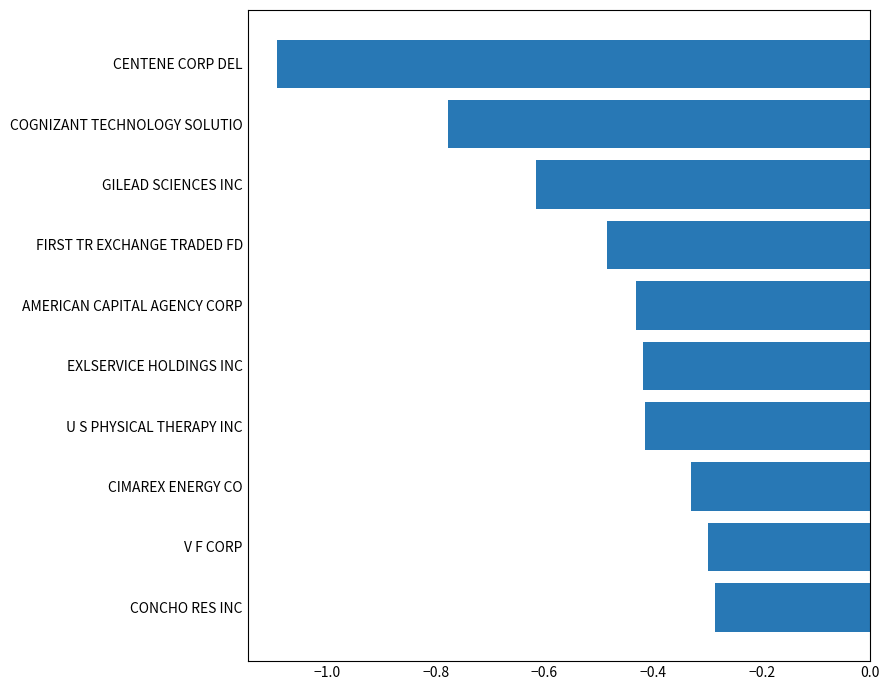

At which label is the value closest to 0?

CONCHO RES INC